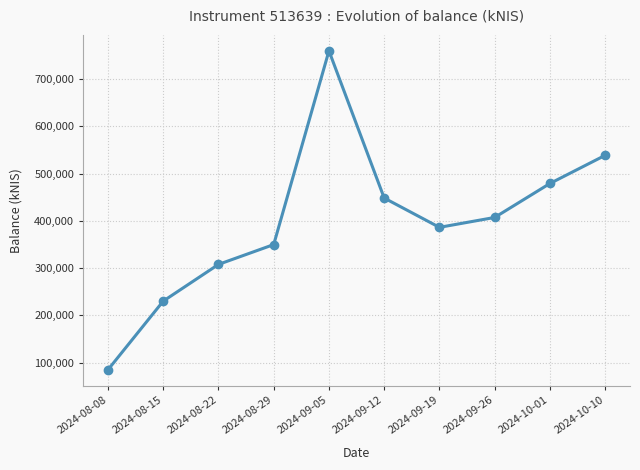

What is the greatest value displayed?

760018.2